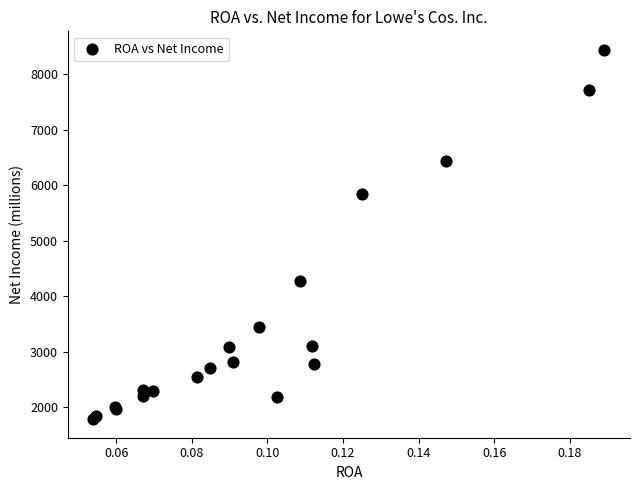

What Y value in the scatter plot is closest to 5112?

5835